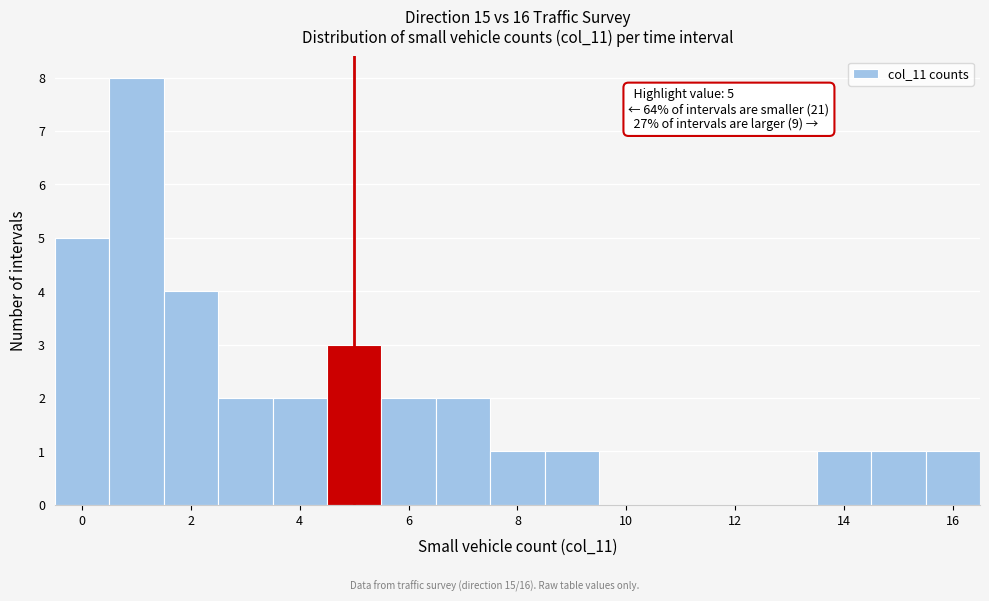

Over which range of the x-axis is the bar tallest?

0.5 to 1.5